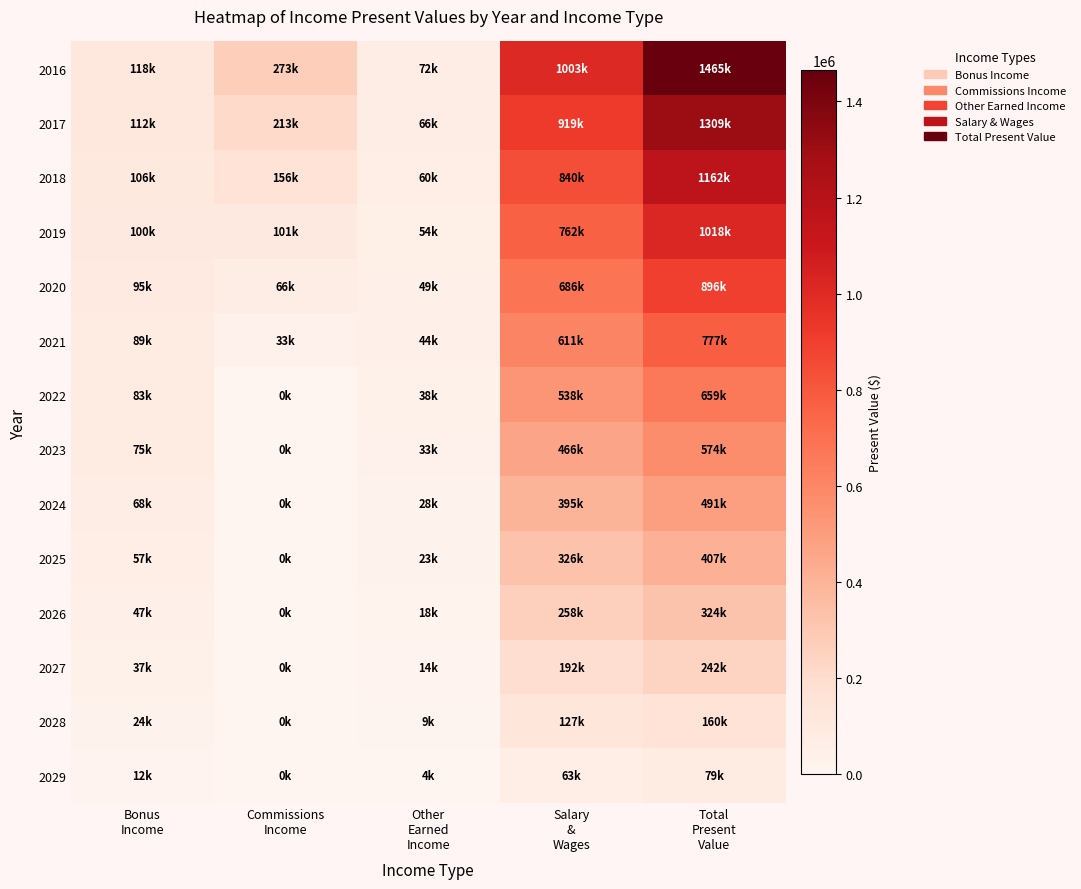

What is the greatest value displayed?

1464993.2